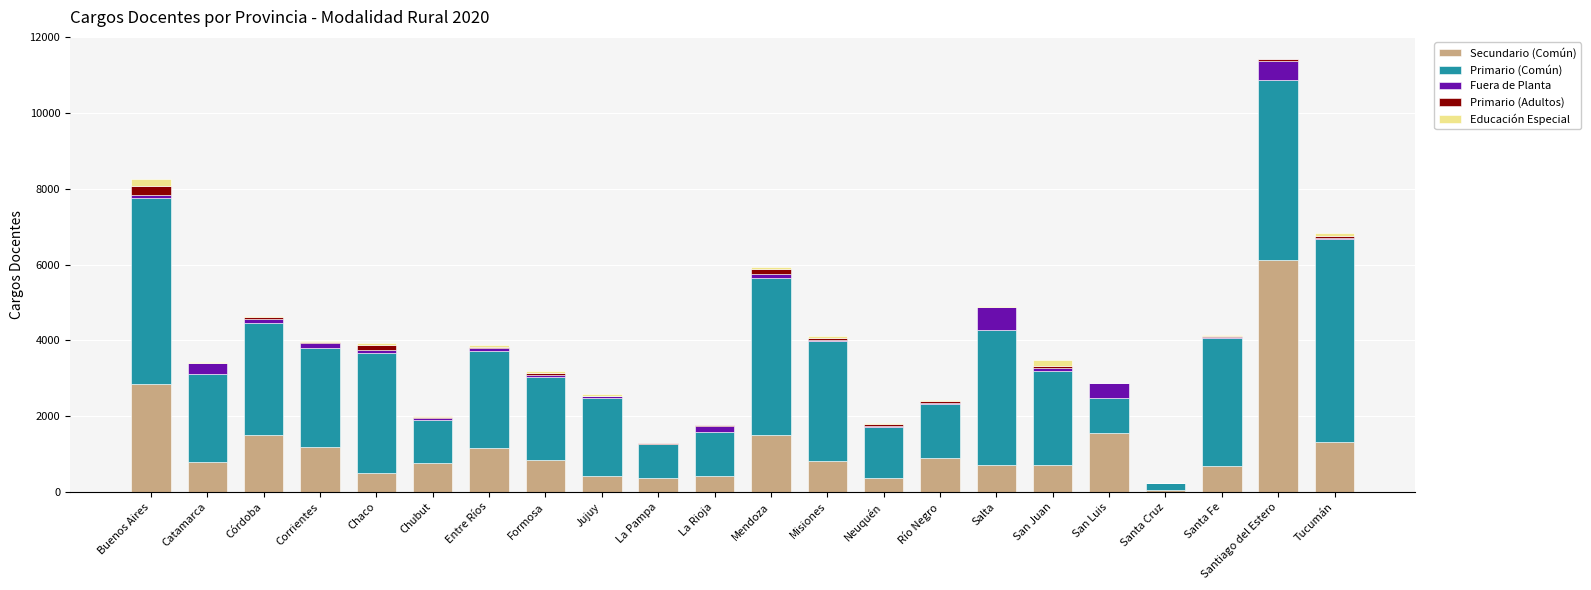

Which category has the highest value in the Secundario (Común) series?

Santiago del Estero